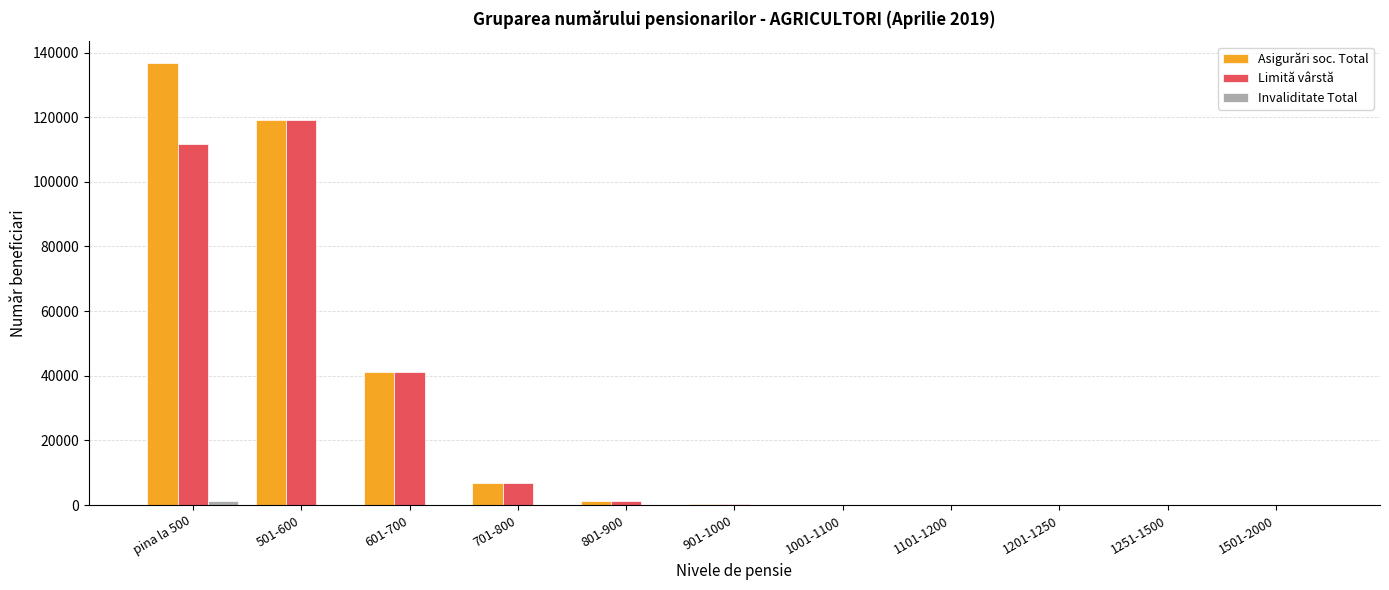

Where is Asigurări soc. Total nearest to the value 68314?

601-700